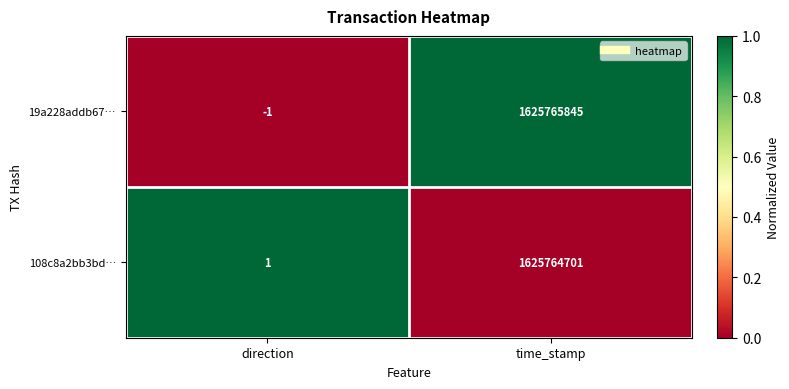

At which category does the chart reach its minimum across all series?

direction